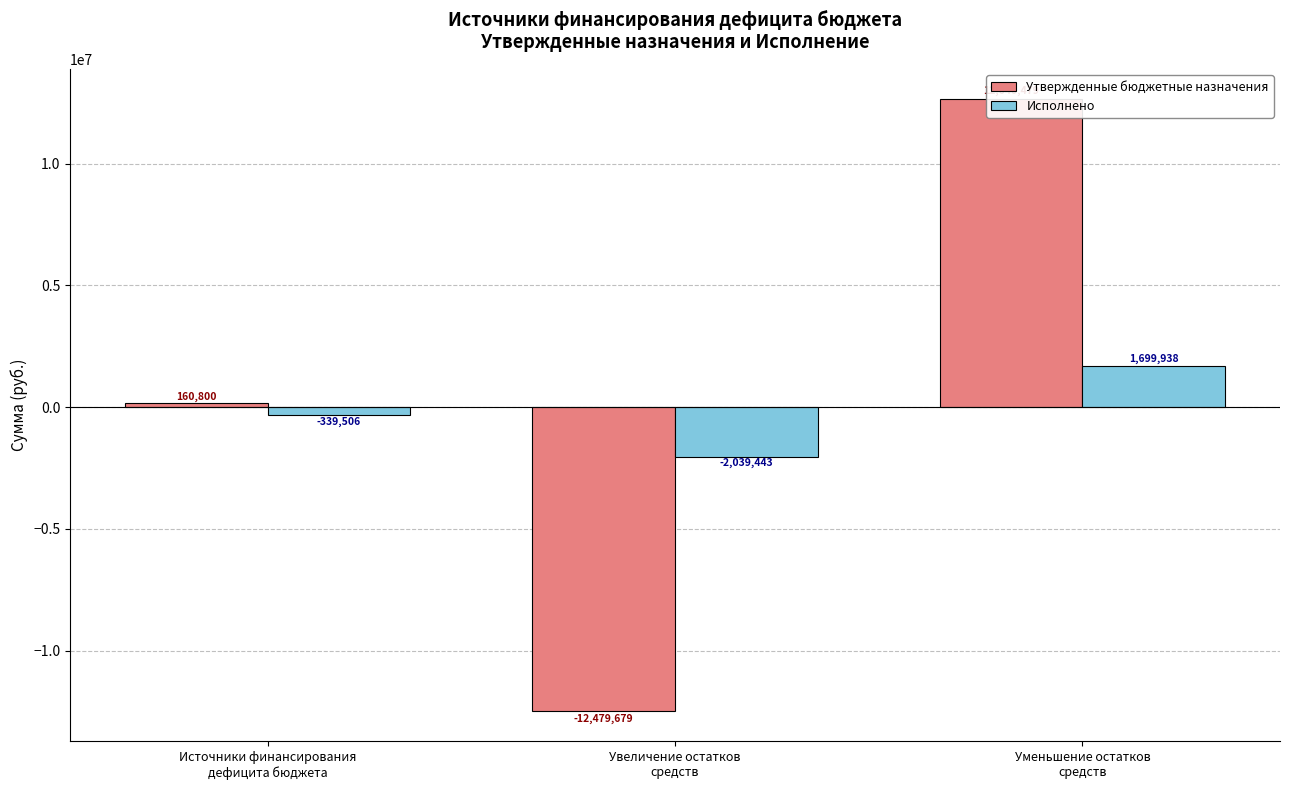

Is the value of Утвержденные бюджетные назначения at Уменьшение остатков
средств greater than the value of Исполнено at Уменьшение остатков
средств?

Yes